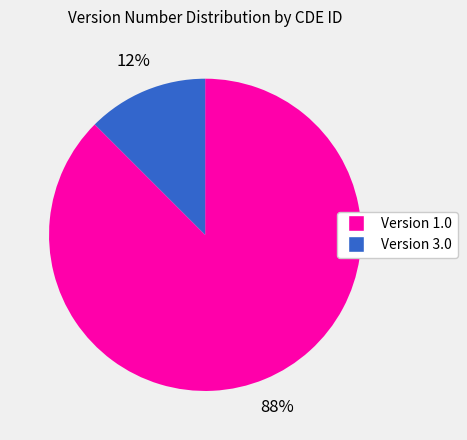

To the nearest percent, what is the average slice percentage?

50%